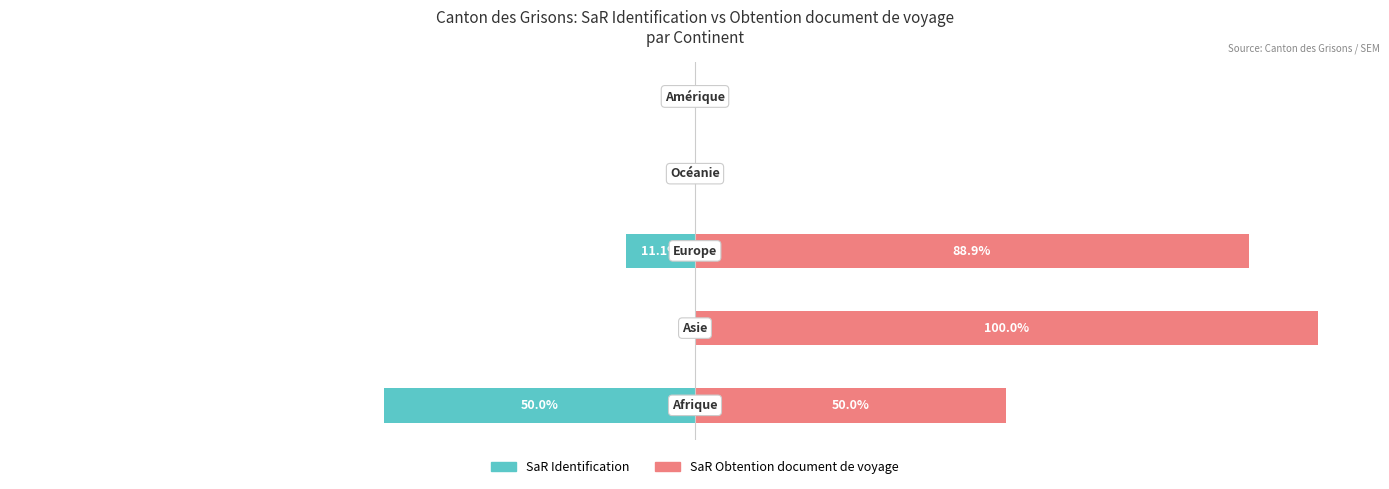

Reading left to right, what are all the values shown in this chart?

SaR Identification: -50.0	0.0	-11.1	0.0	0.0
SaR Obtention document de voyage: 50.0	100.0	88.9	0.0	0.0